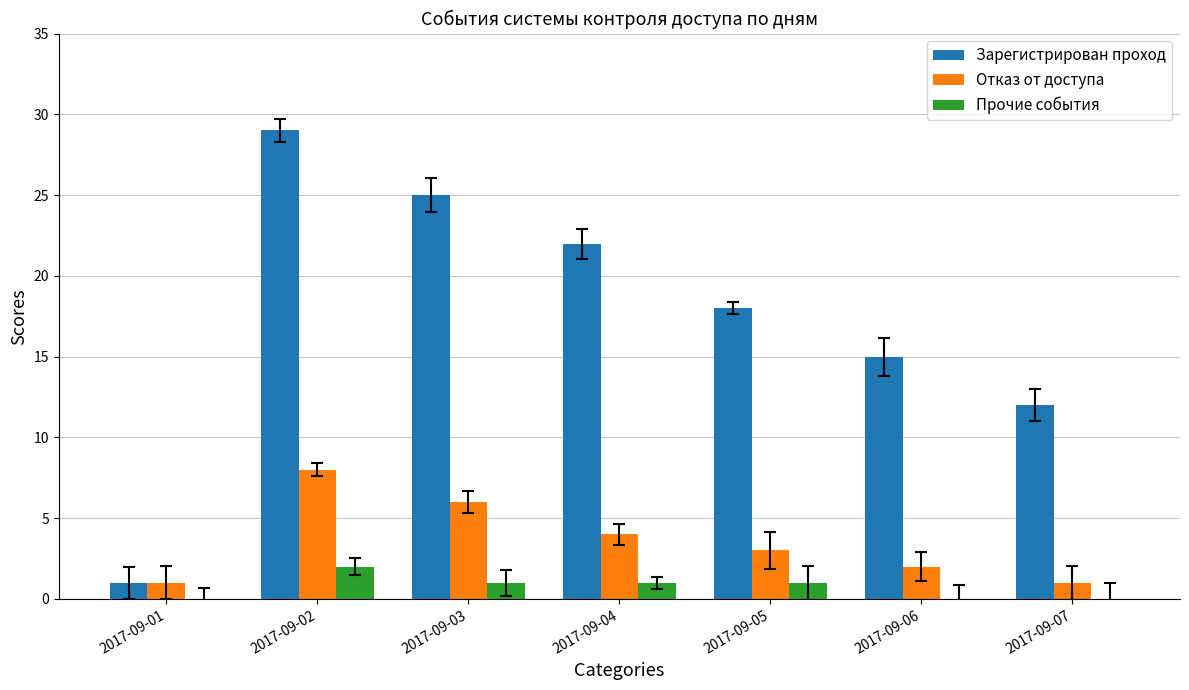

What is the difference between the Зарегистрирован проход values at 2017-09-03 and 2017-09-04?

3